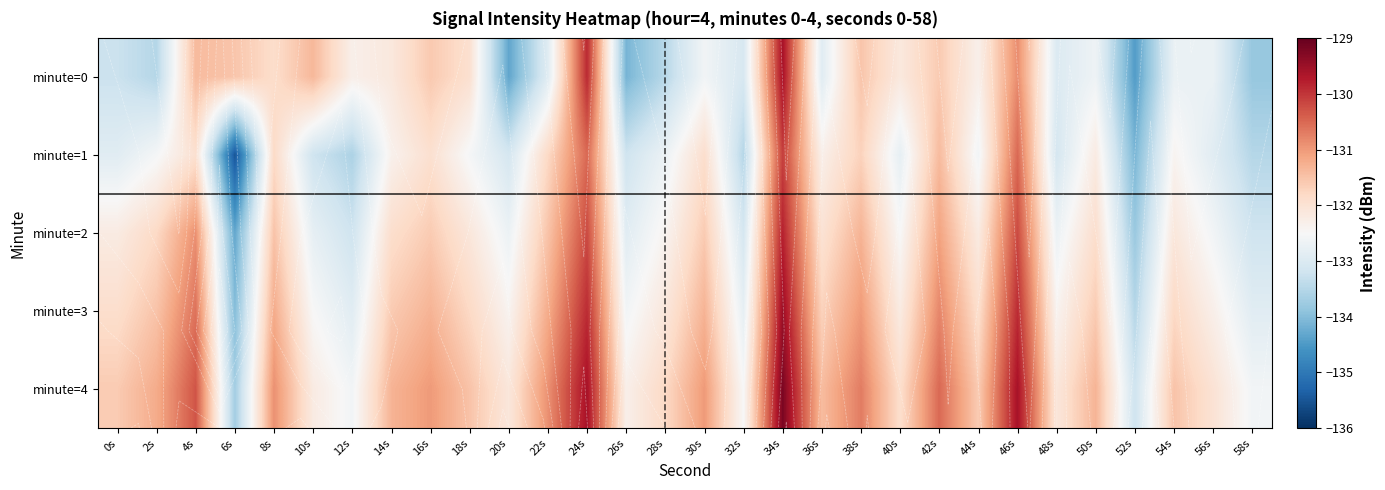

List the labels in order of minute=4 value, largest first.

34s, 24s, 46s, 4s, 42s, 38s, 8s, 22s, 16s, 30s, 2s, 14s, 50s, 36s, 18s, 54s, 0s, 44s, 28s, 40s, 56s, 20s, 48s, 10s, 26s, 32s, 12s, 58s, 52s, 6s